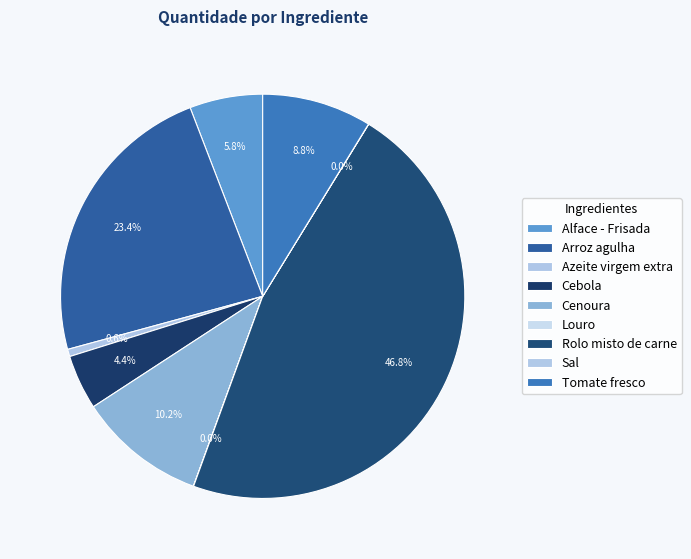

To the nearest percent, what is the average slice percentage?

11%